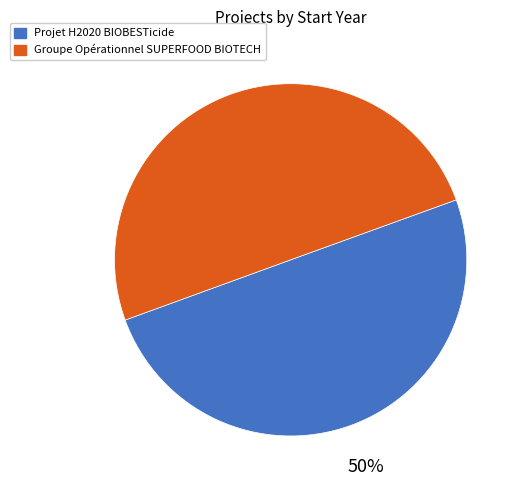

Combined, do Projet H2020 BIOBESTicide and Groupe Opérationnel SUPERFOOD BIOTECH account for over 50%?

Yes